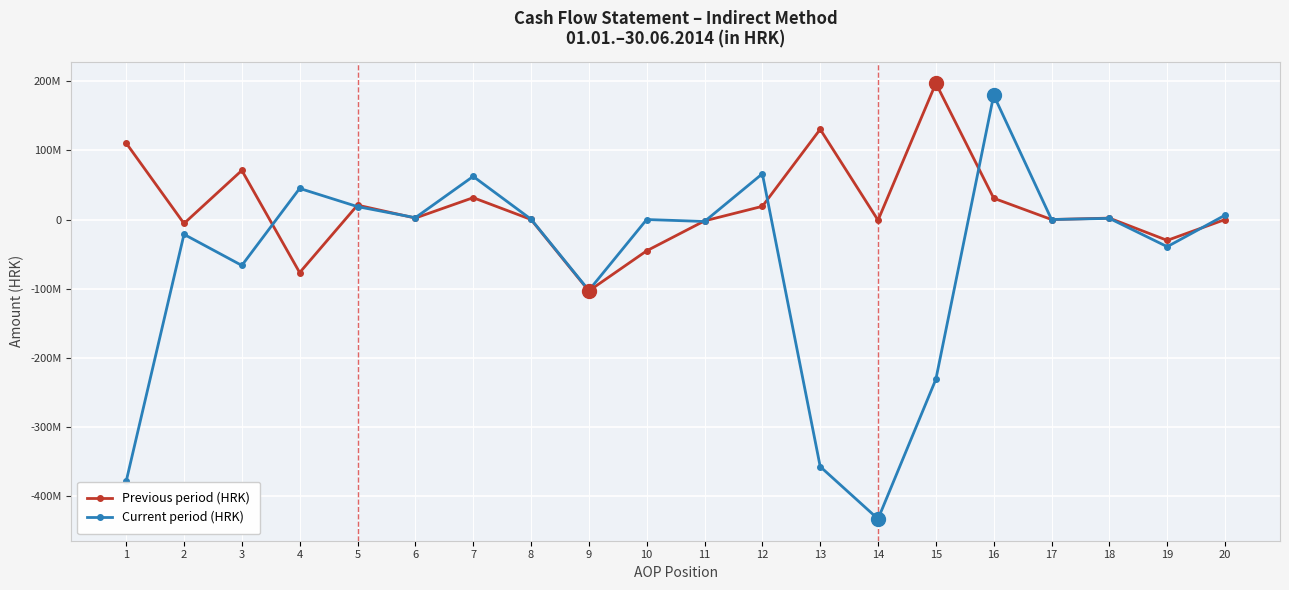

What are all the series names shown in the legend?

Previous period (HRK), Current period (HRK)